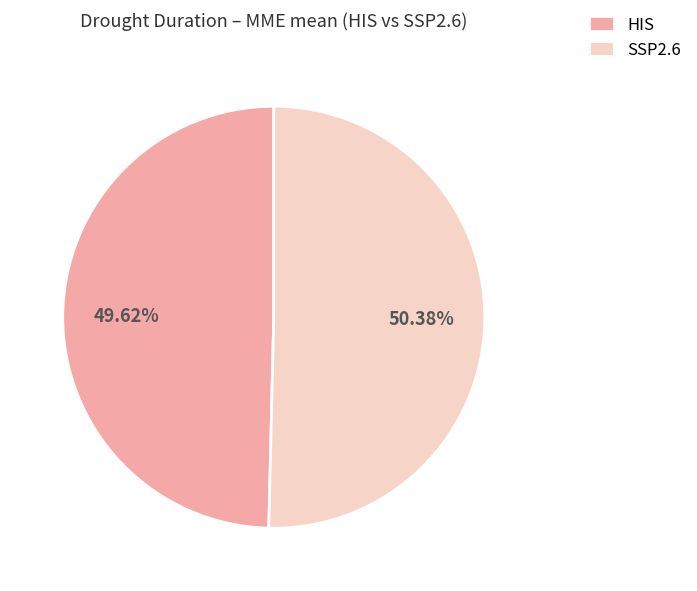

Is there any slice that represents more than half of the pie?

Yes